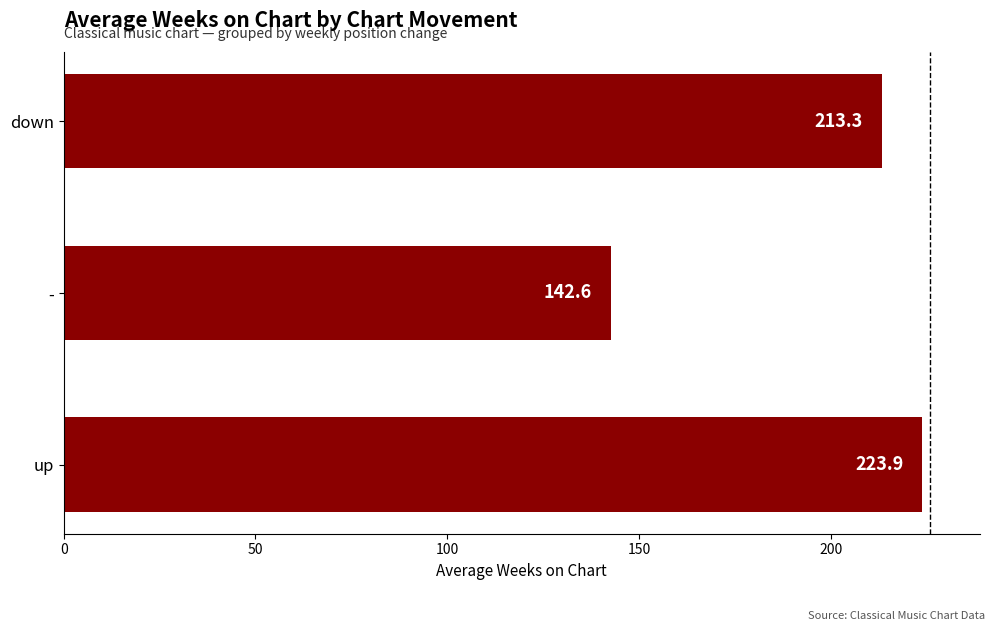

How many data points are less than 213?

1